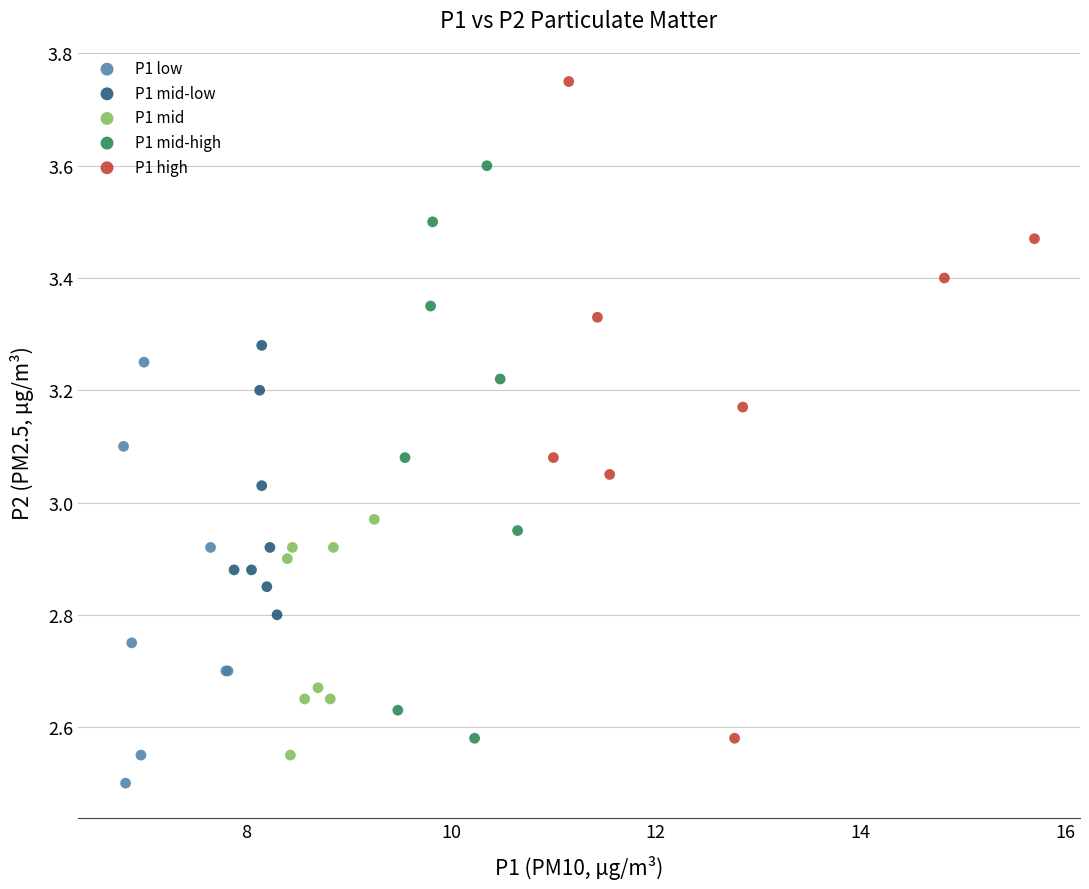

What are all the series names shown in the legend?

P1 low, P1 mid-low, P1 mid, P1 mid-high, P1 high